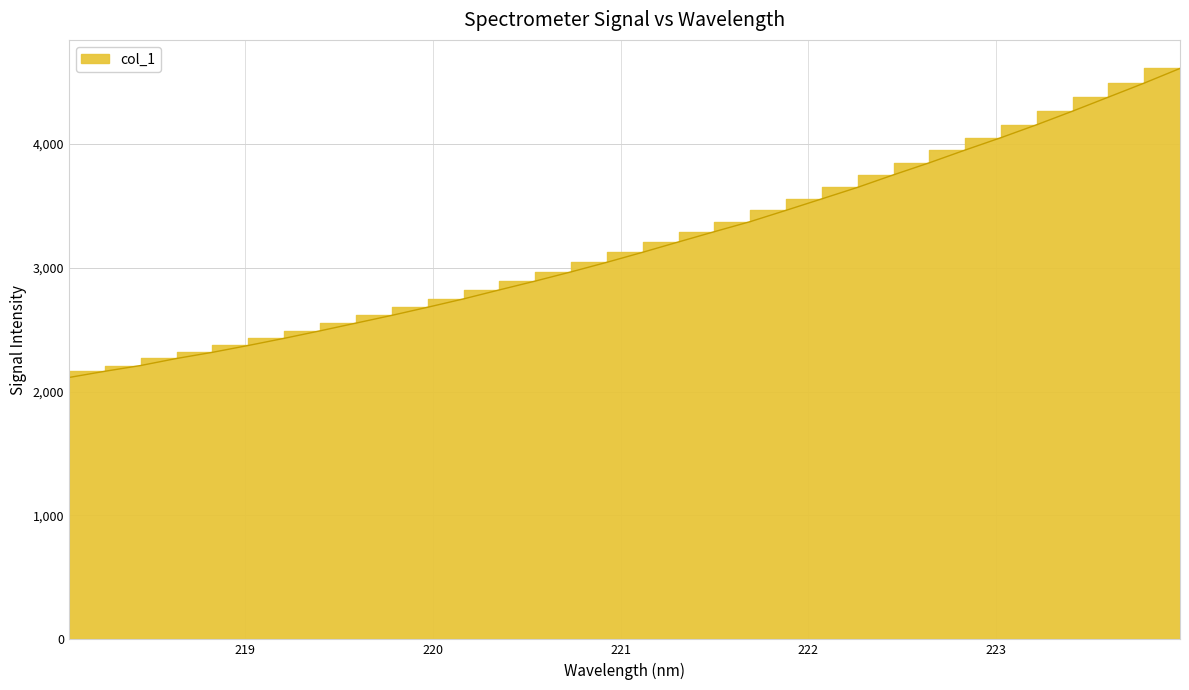

Where is the data nearest to the value 3360?

221.6902